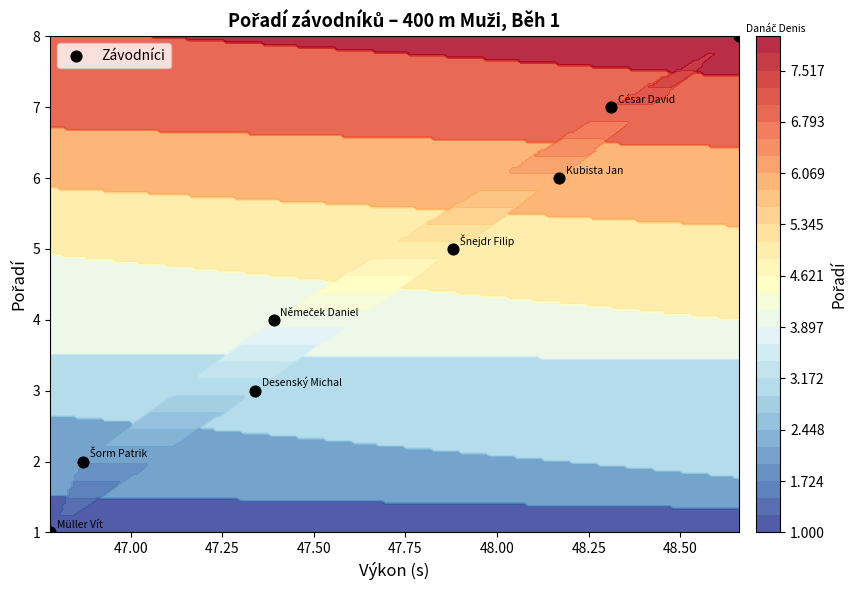

How many distinct data groups are displayed?

1